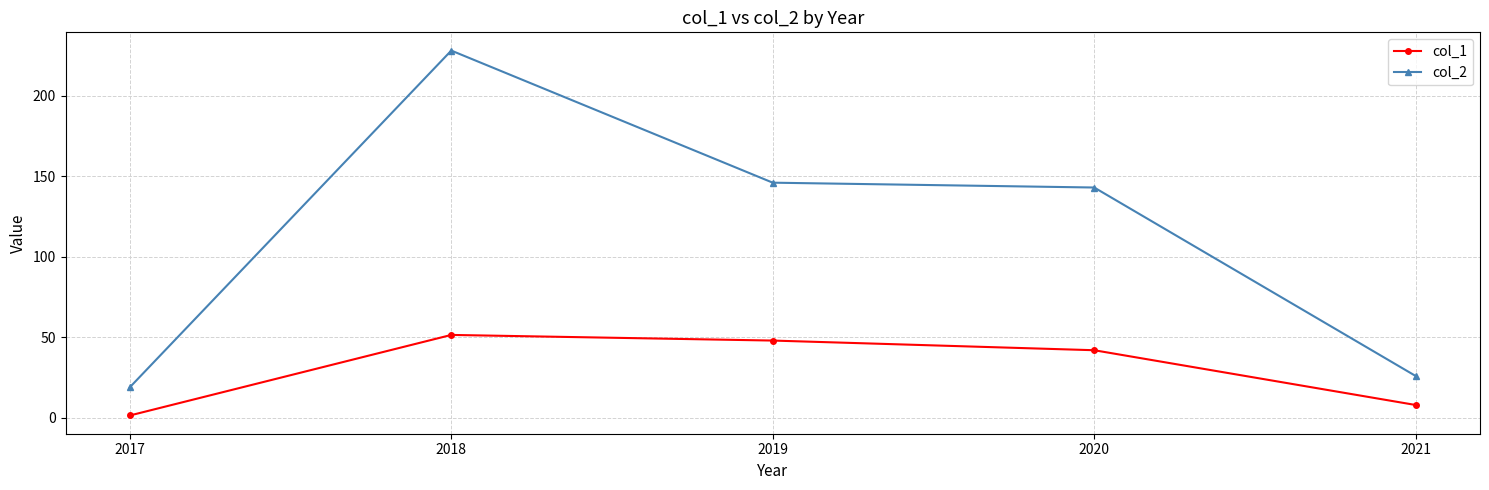

List the series in order of their peak value, highest first.

col_2, col_1